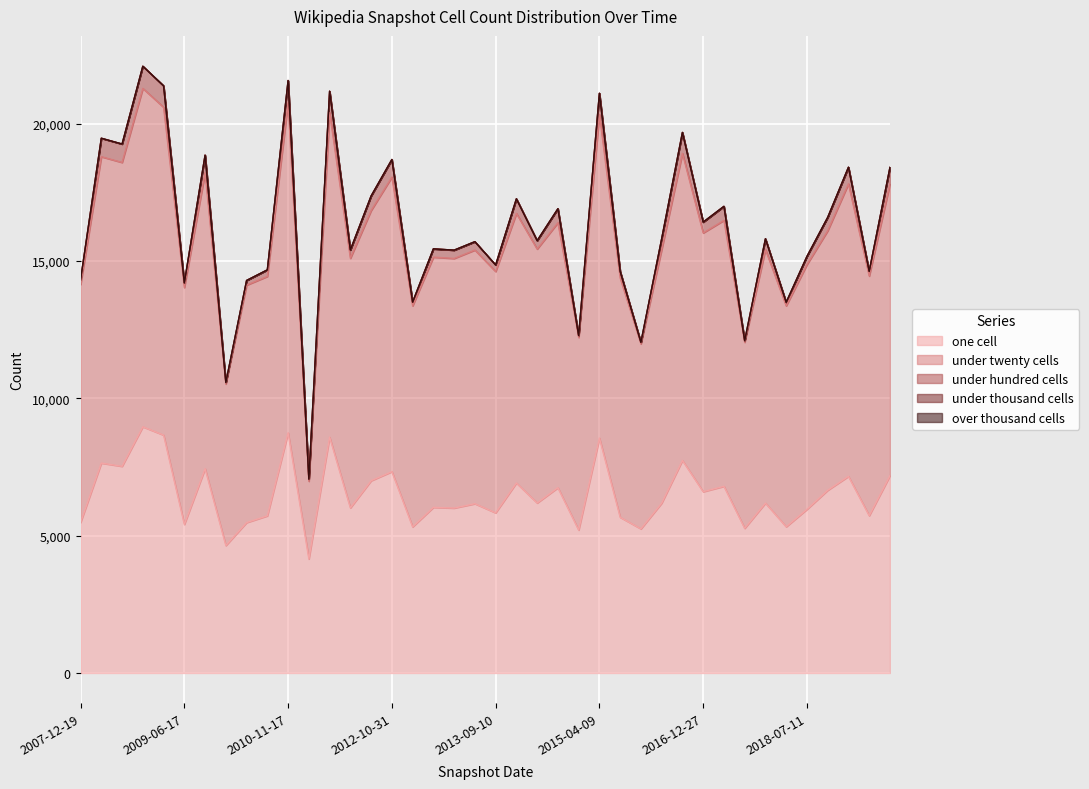

The value of one_cell at 2016-10-07 is 5031. True or false?

False